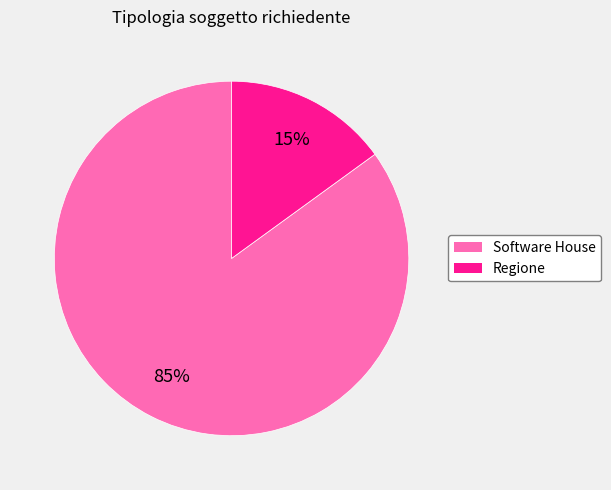

What is the smallest slice in the pie chart?

Regione